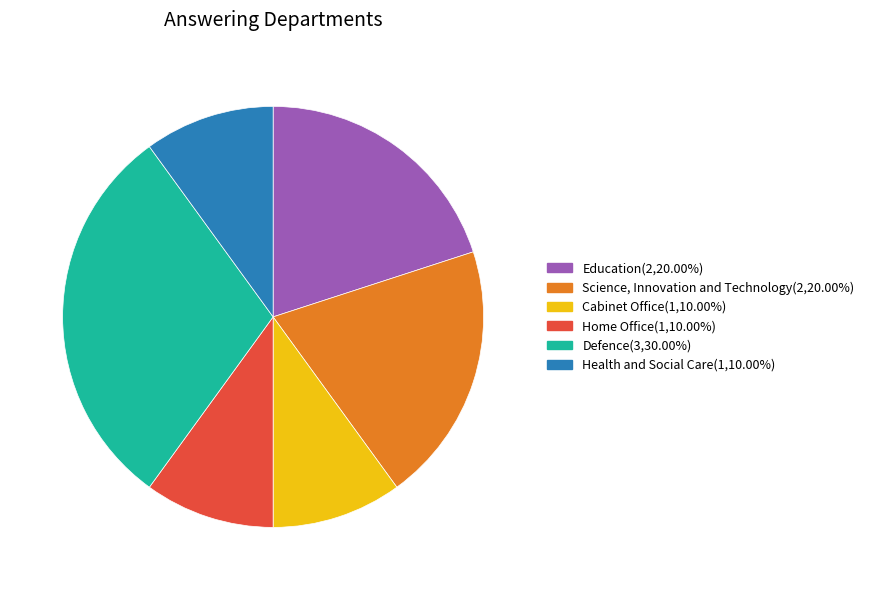

What is the largest slice in the pie chart?

Defence